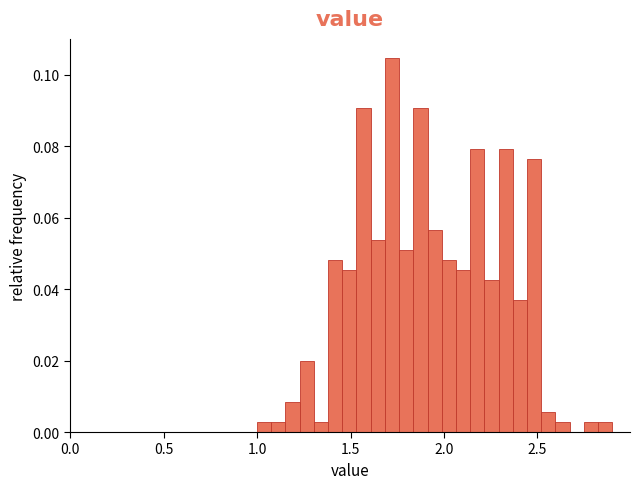

Read against the x-axis, roughly where is the centre of the tallest bar?

1.70